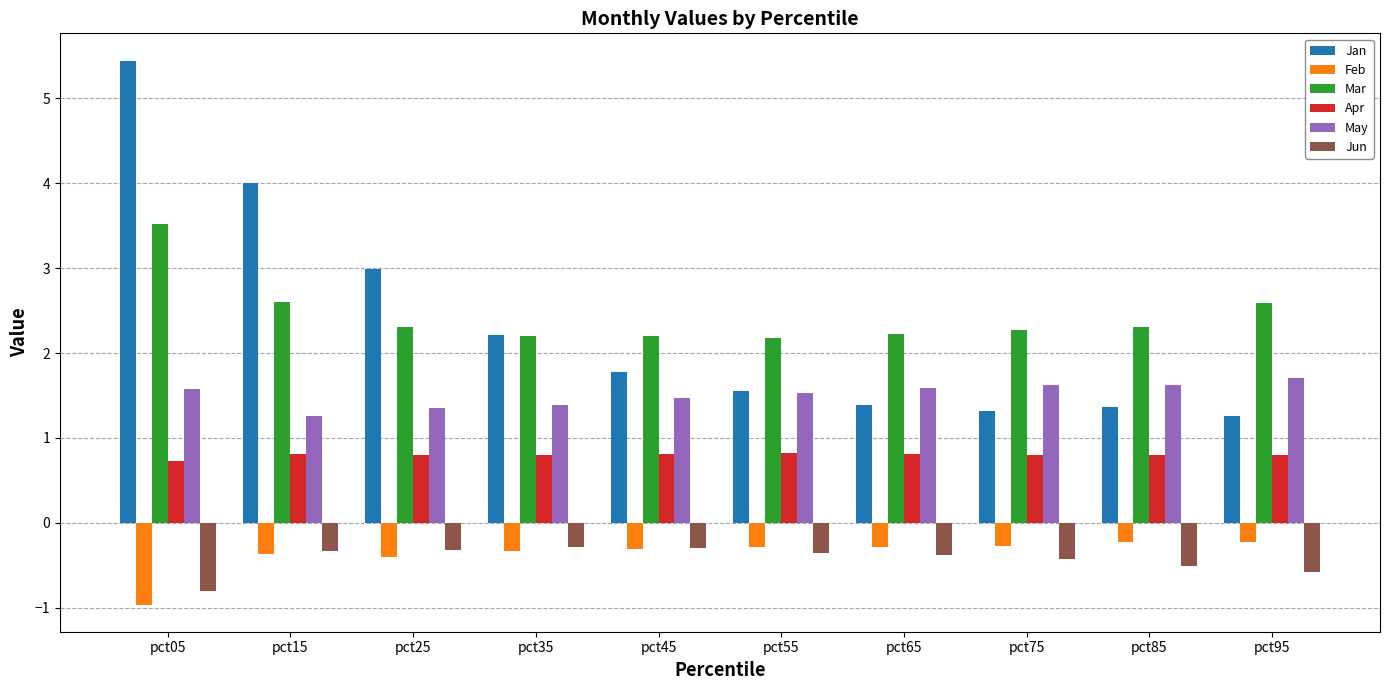

Which category has the lowest value across all series?

pct05